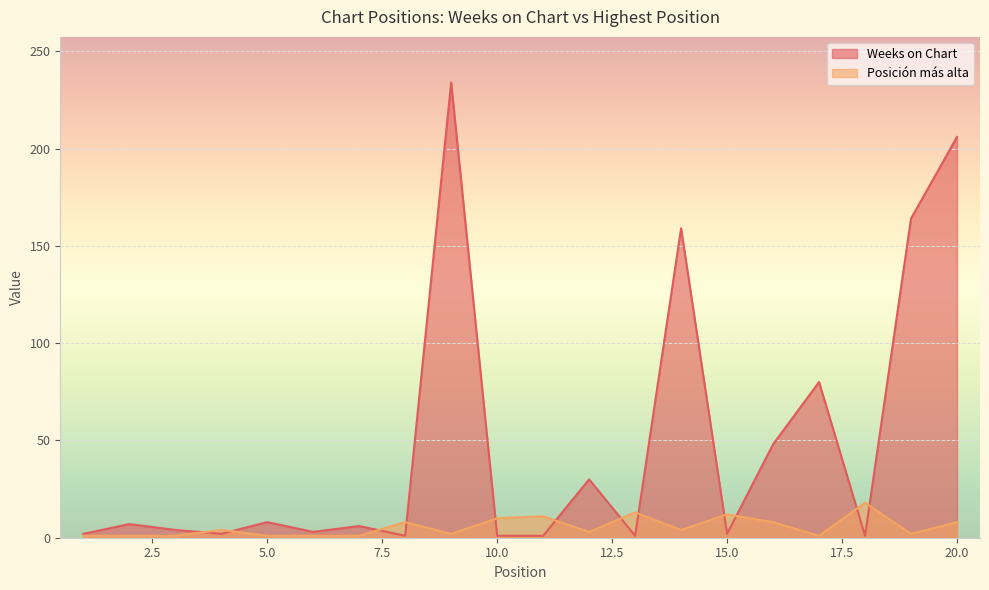

List the series in order of their overall mean, lowest first.

Posición más alta, Weeks on Chart